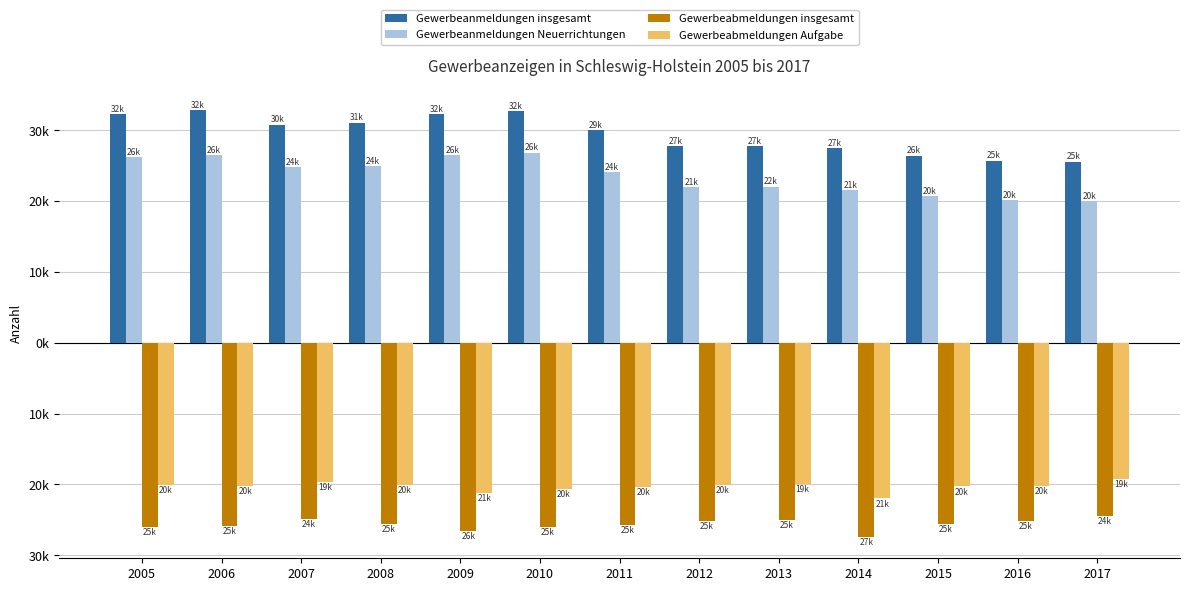

What are all the series names shown in the legend?

Gewerbeanmeldungen insgesamt, Gewerbeanmeldungen Neuerrichtungen, Gewerbeabmeldungen insgesamt, Gewerbeabmeldungen Aufgabe